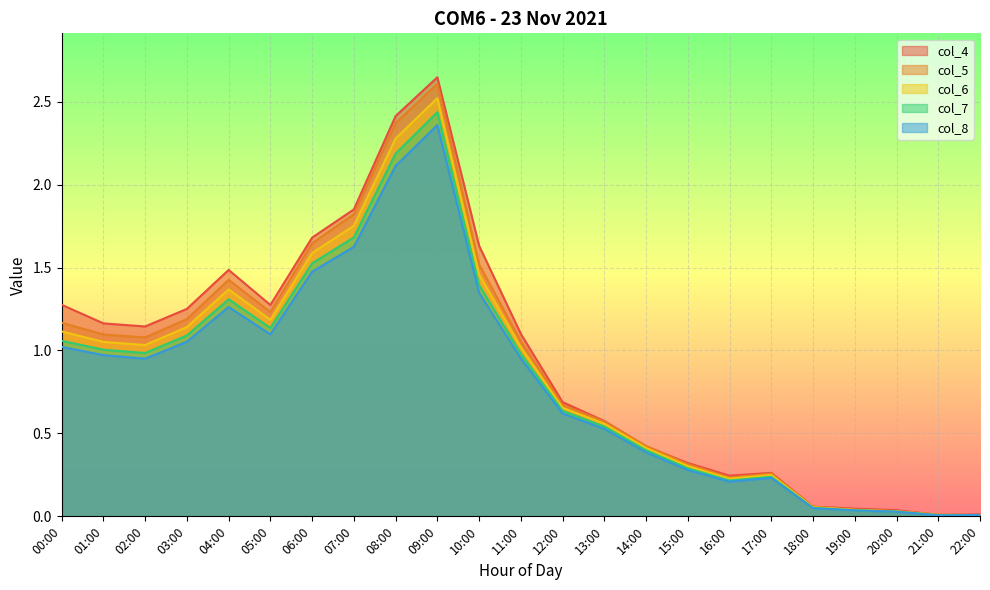

What is the sum of all col_4 values?

21.6